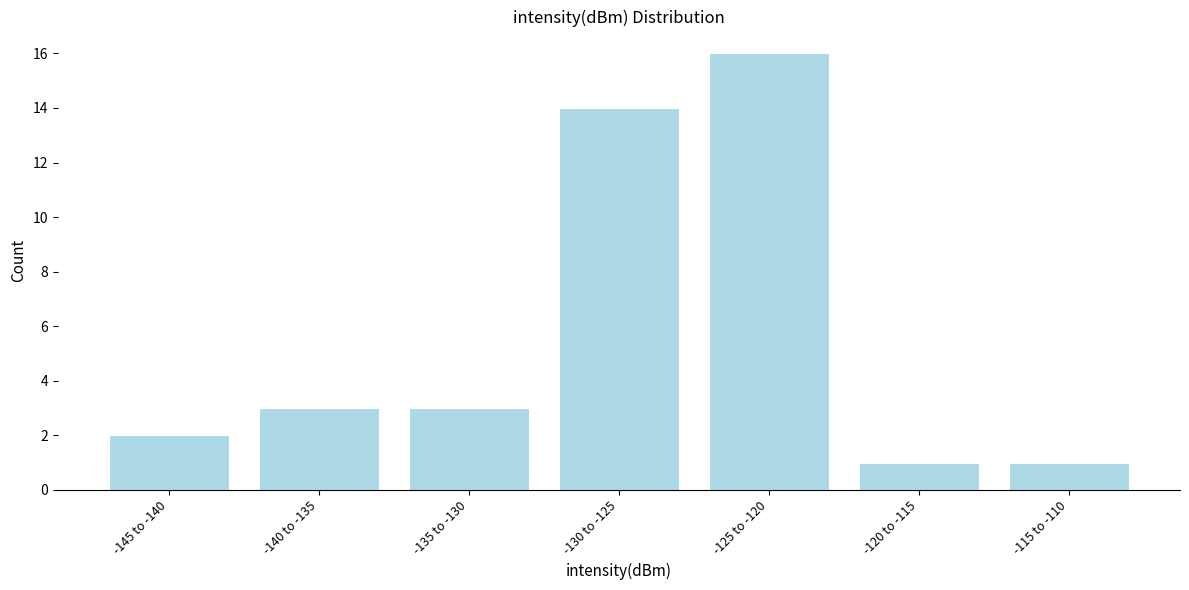

Reading left to right, extract all data points from this chart.

-145 to -140=2	-140 to -135=3	-135 to -130=3	-130 to -125=14	-125 to -120=16	-120 to -115=1	-115 to -110=1